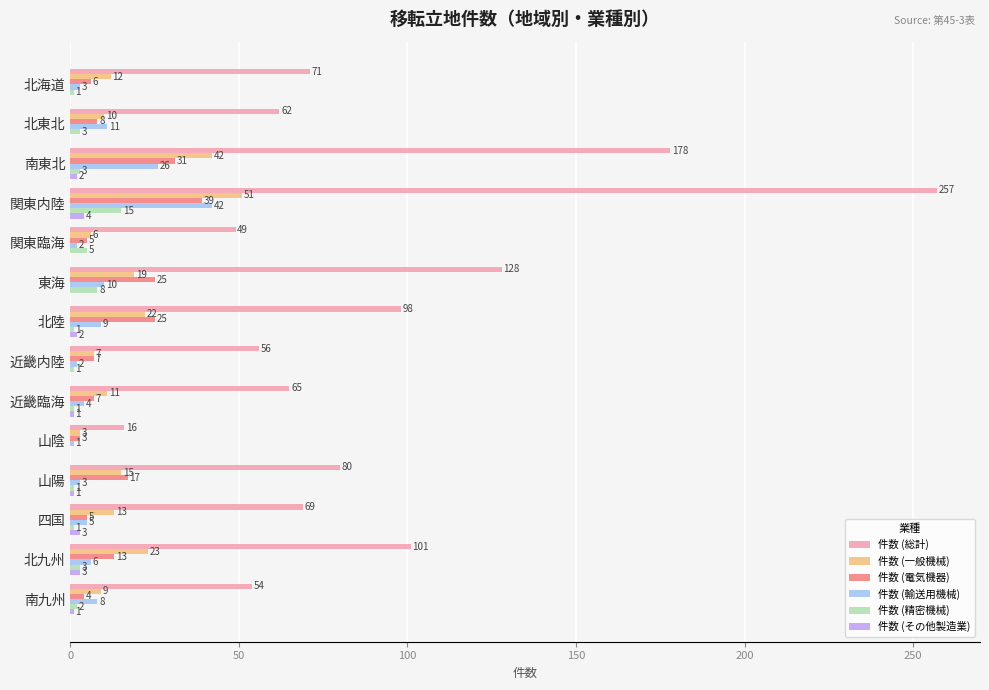

True or false: 件数 (電気機器) has a value of 39 at 関東内陸.

True